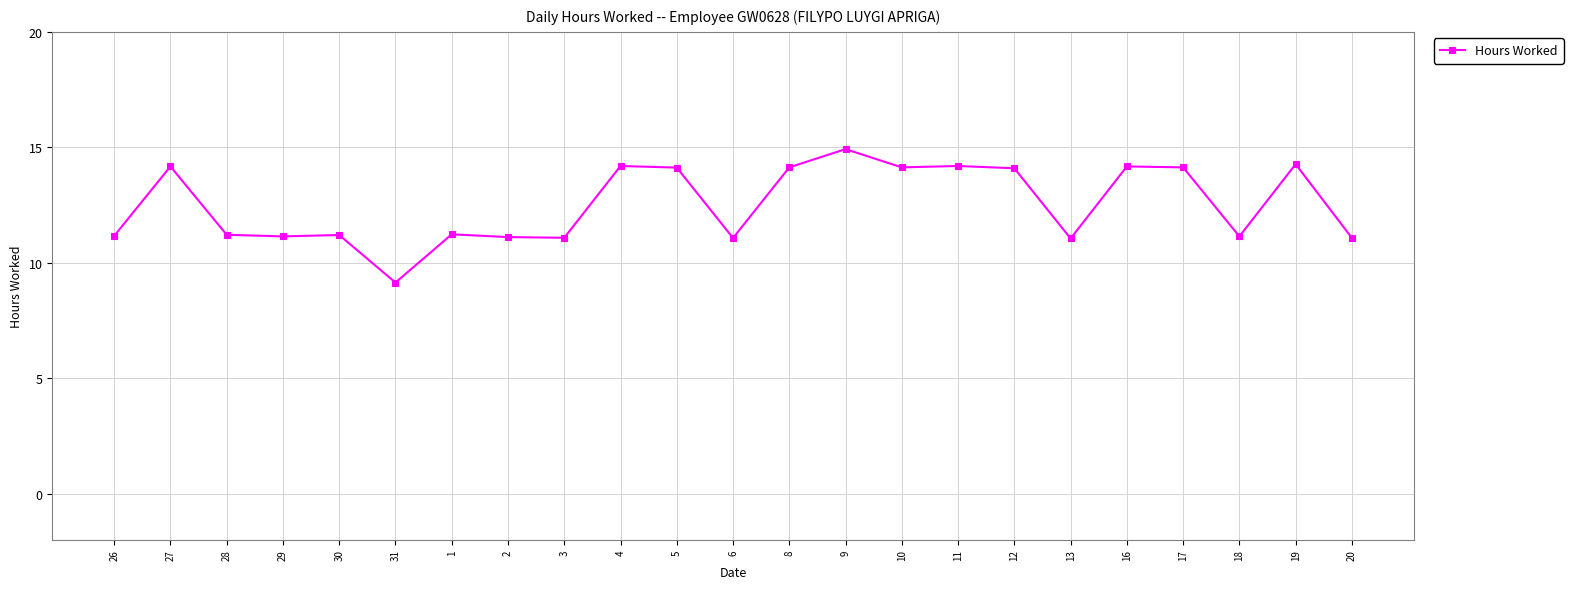

What is the value of the 5th point from the left?

11.2